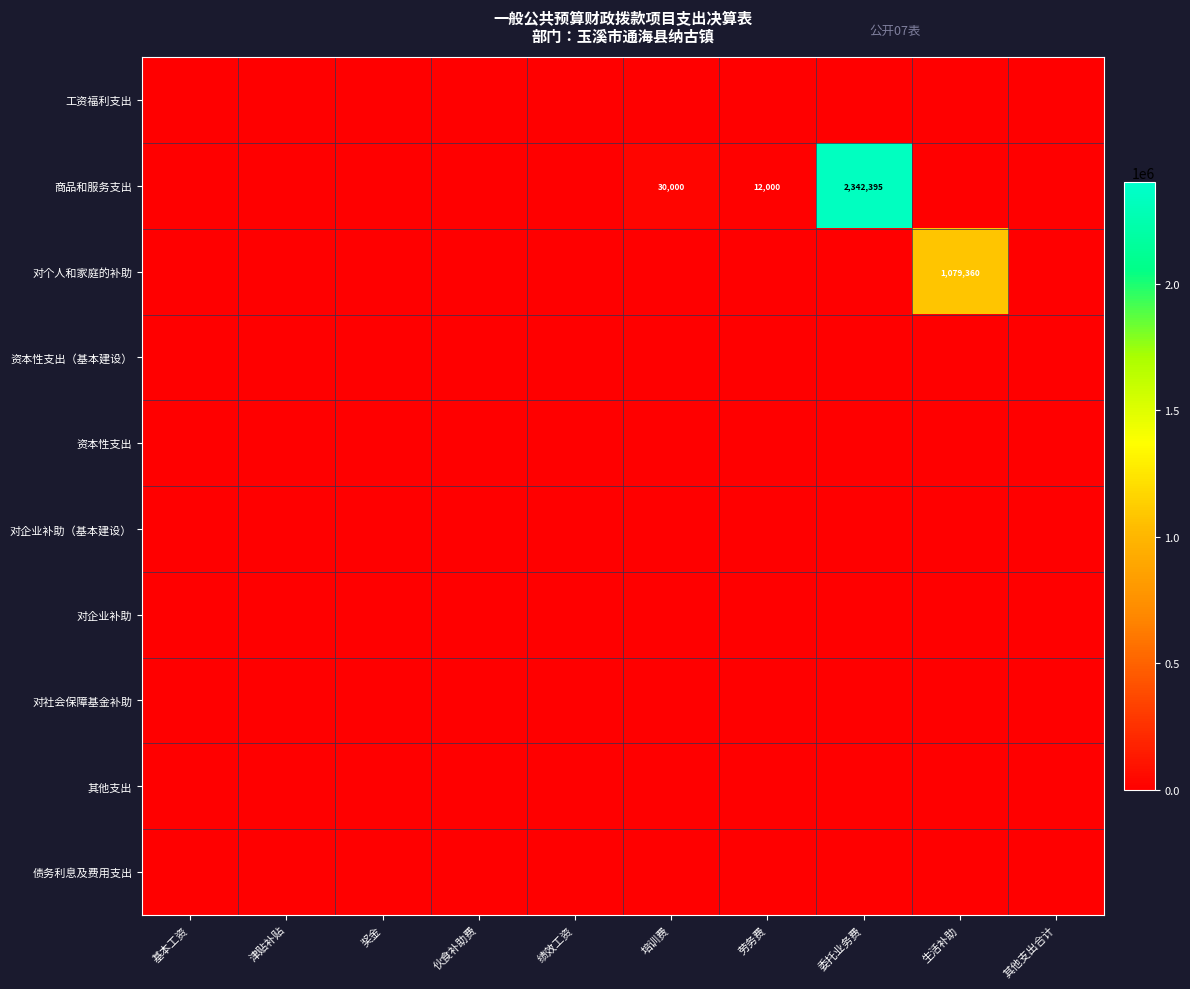

What is the spread (max minus min) of values at 劳务费?

12000